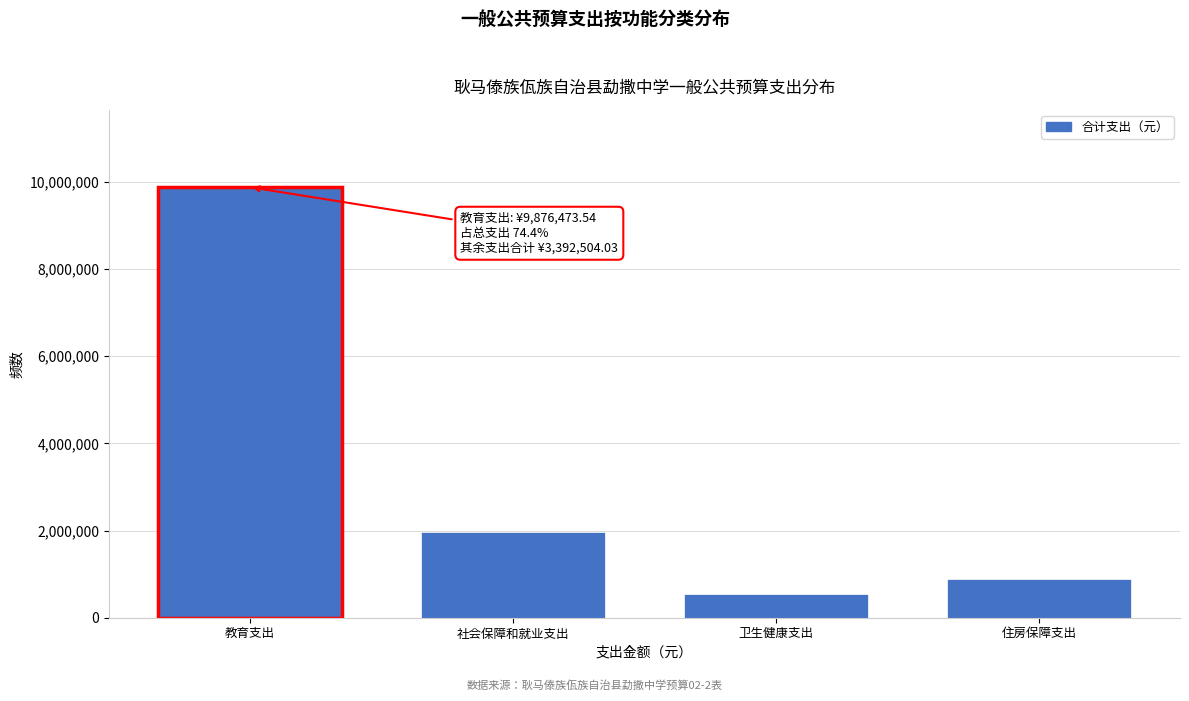

Reading left to right, list all the values displayed in this chart.

9876473.5	1958878.7	555055.4	878569.9